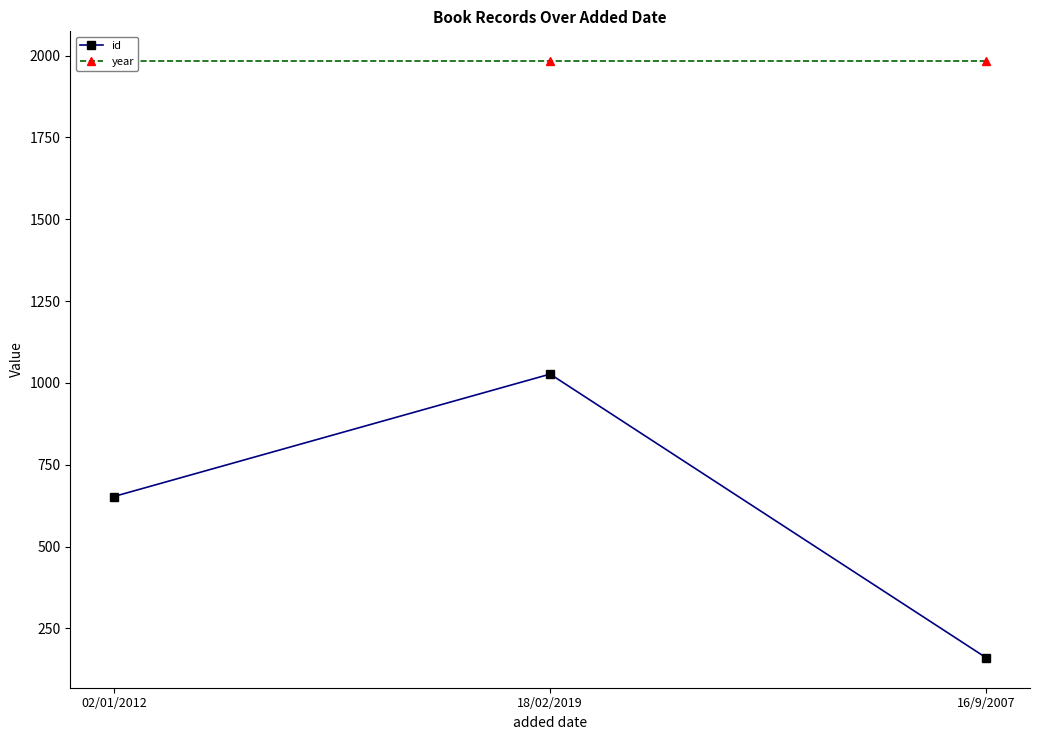

At 18/02/2019, list the series in order from largest to smallest.

year, id